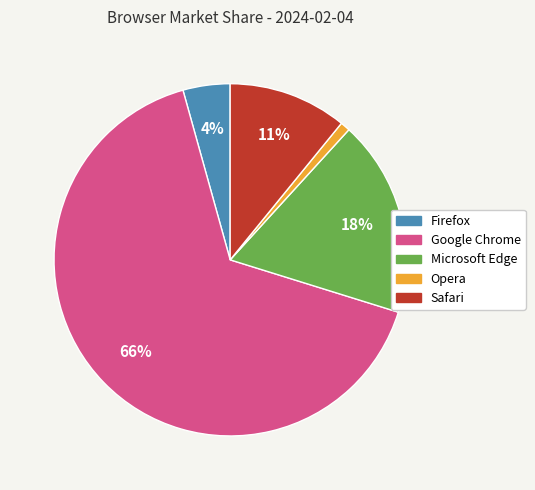

To the nearest percent, what is the combined percentage of Google Chrome and Safari?

77%